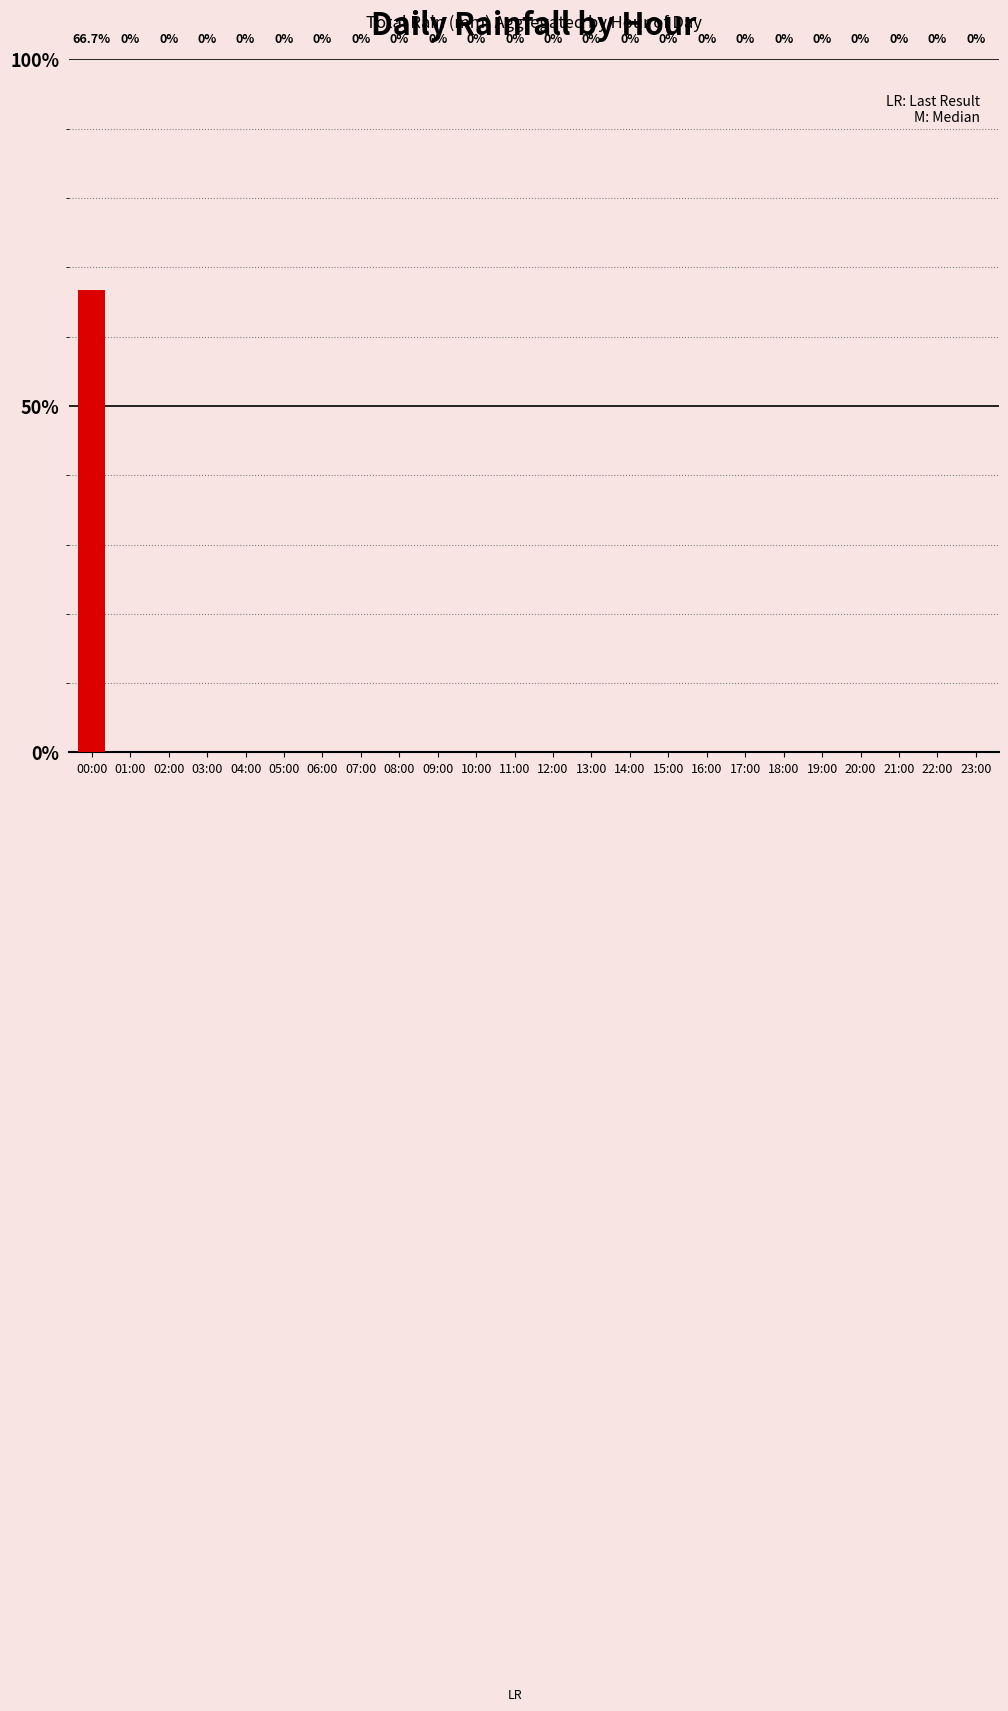

Rank the categories by value from highest to lowest.

00:00, 01:00, 02:00, 03:00, 04:00, 05:00, 06:00, 07:00, 08:00, 09:00, 10:00, 11:00, 12:00, 13:00, 14:00, 15:00, 16:00, 17:00, 18:00, 19:00, 20:00, 21:00, 22:00, 23:00